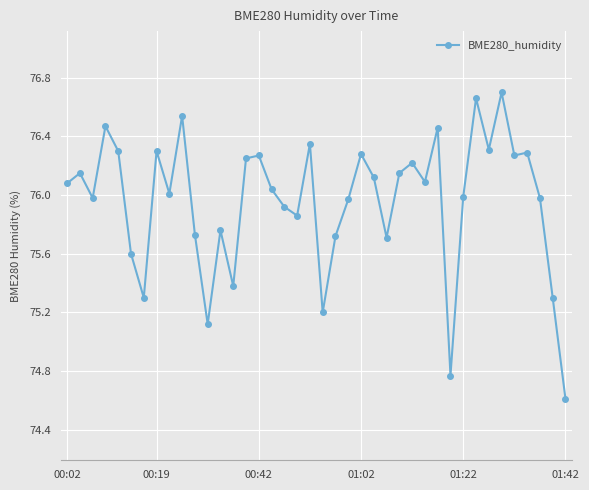

True or false: there are more than 2 points higher than both neighbors.

True